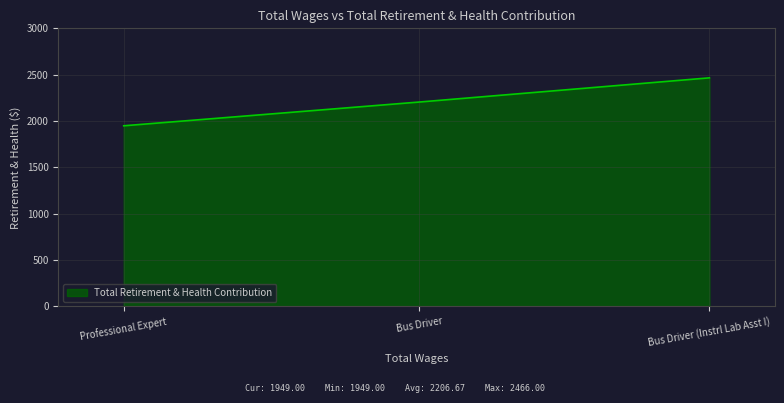

True or false: the data shows 2466 at Bus Driver (Instrl Lab Asst I).

True